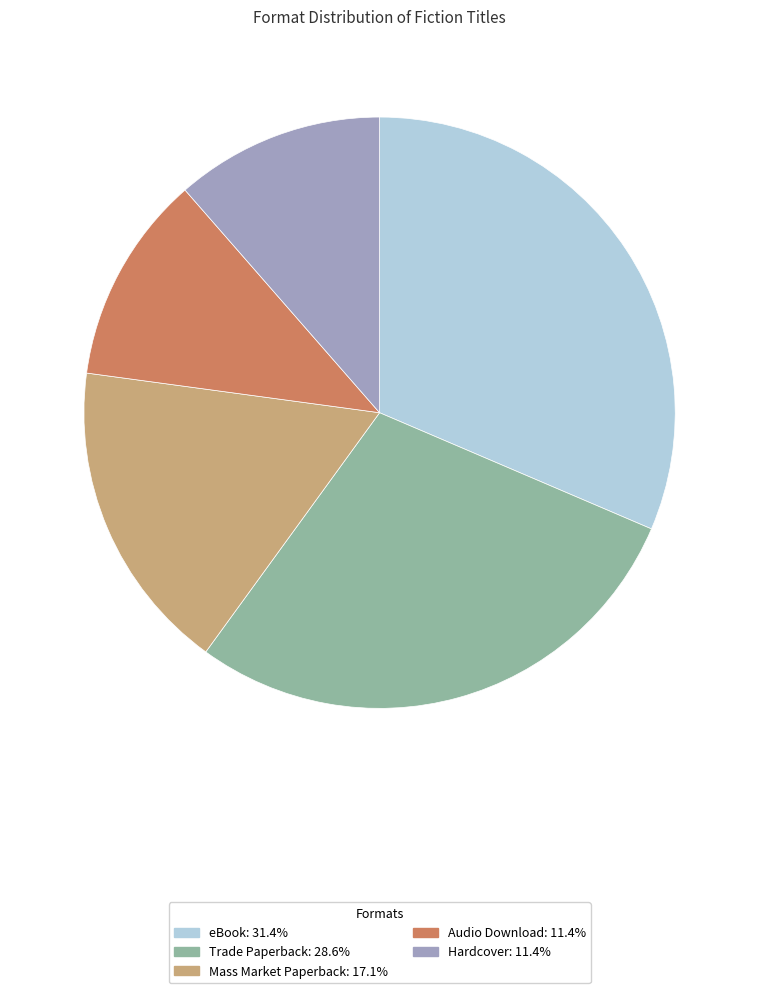

Which category has the biggest portion of the pie?

eBook